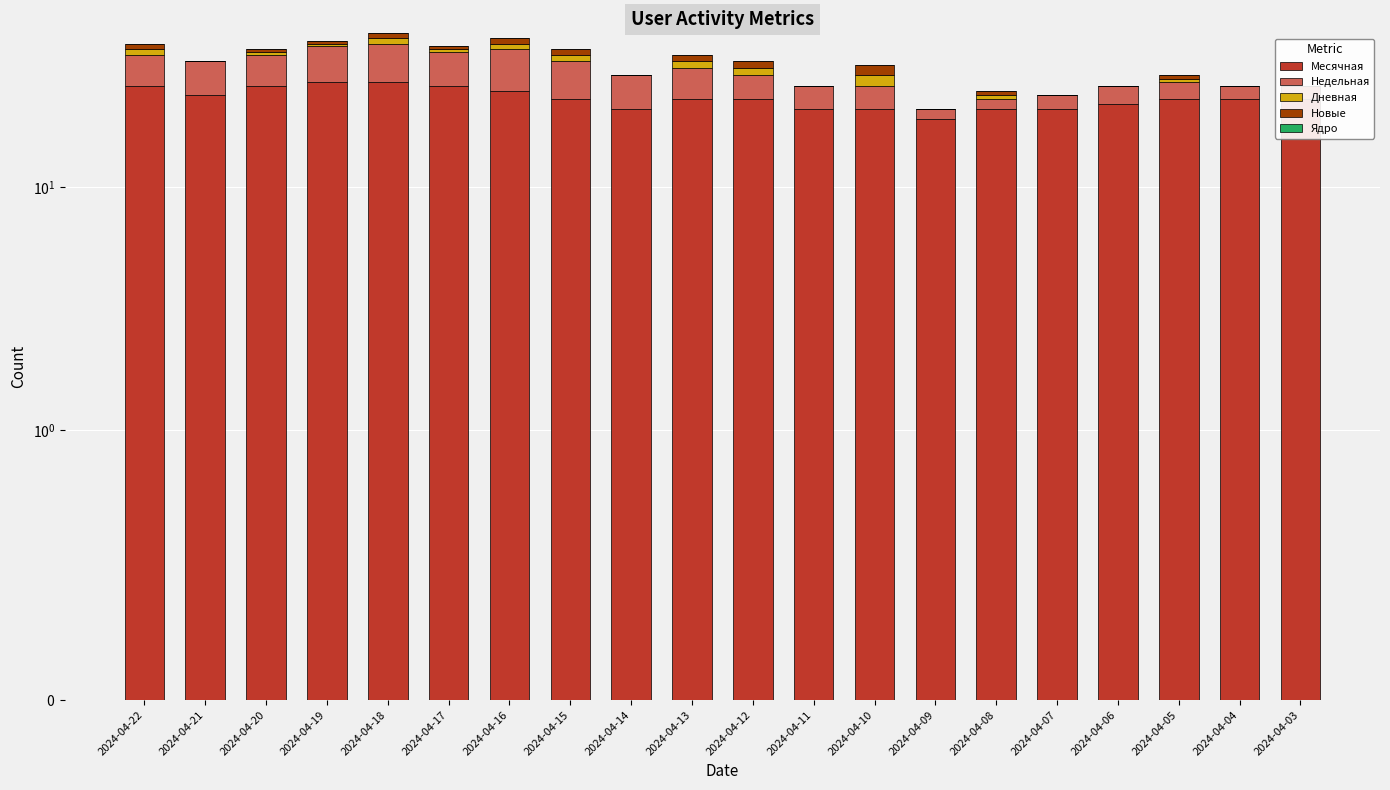

What is the value of the Дневная bar at the 8th from the left?

2